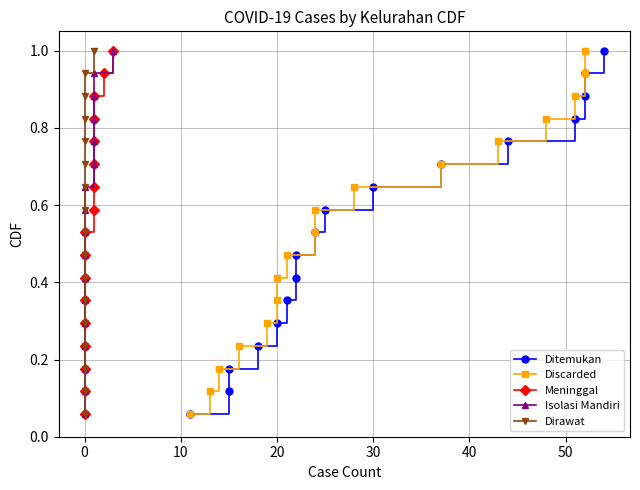

What is the label of the 12th point from the right?

40